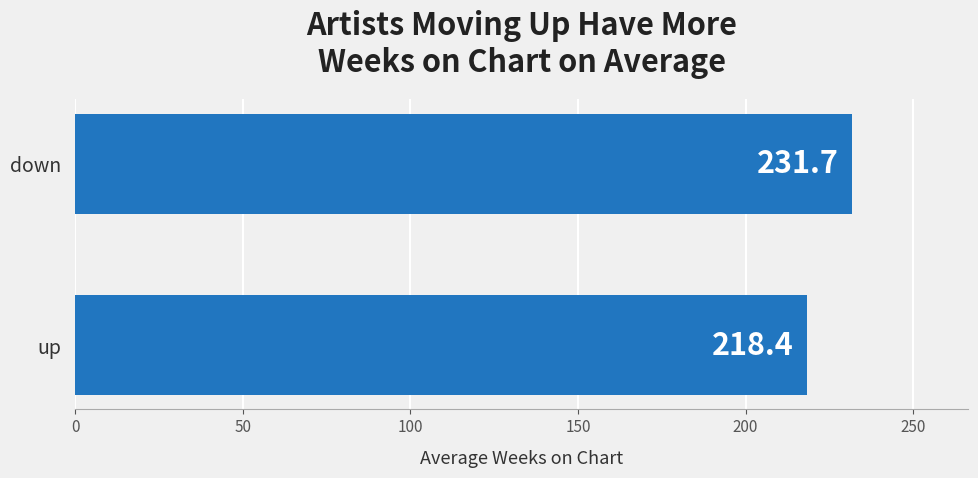

What is the ratio of the value at down to the value at up?

1.1